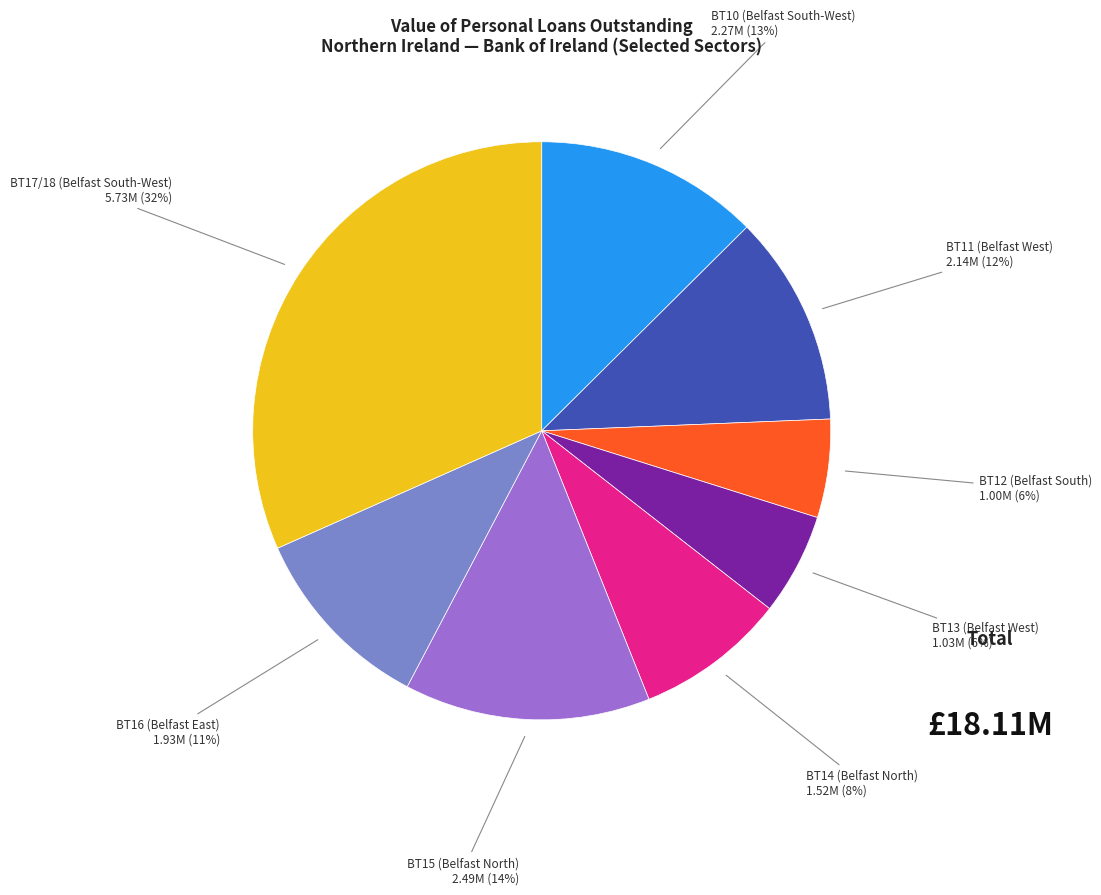

To the nearest percent, what is the average slice percentage?

12%